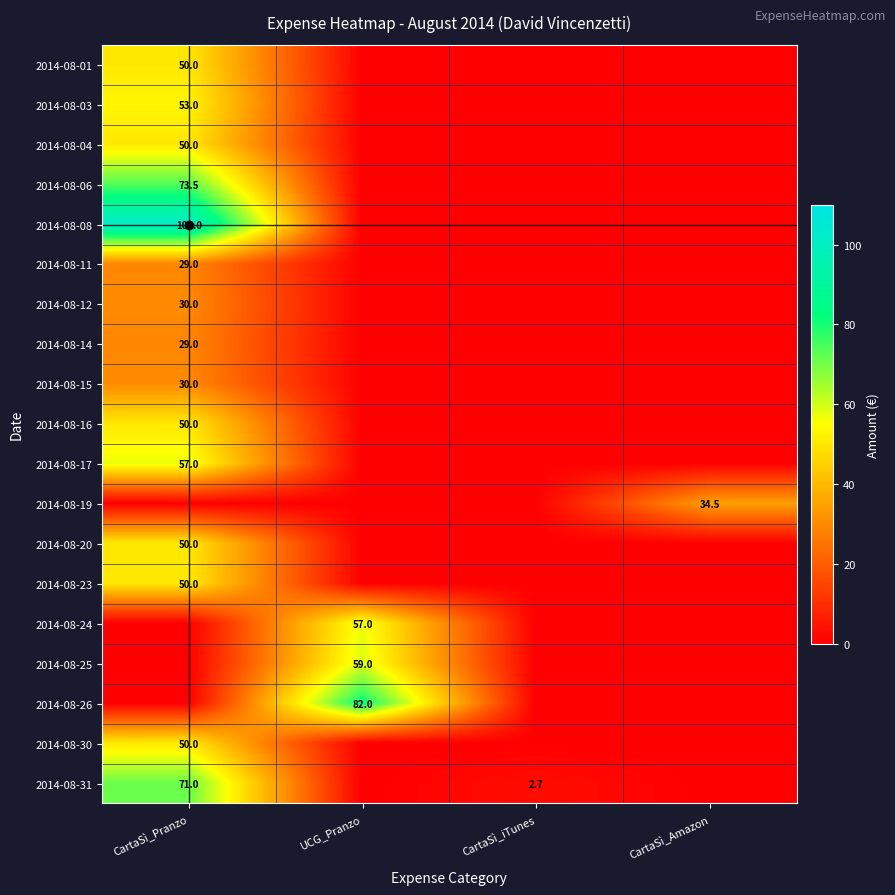

The 2014-08-31 series shows 71.0 at CartaSì_Pranzo. True or false?

True